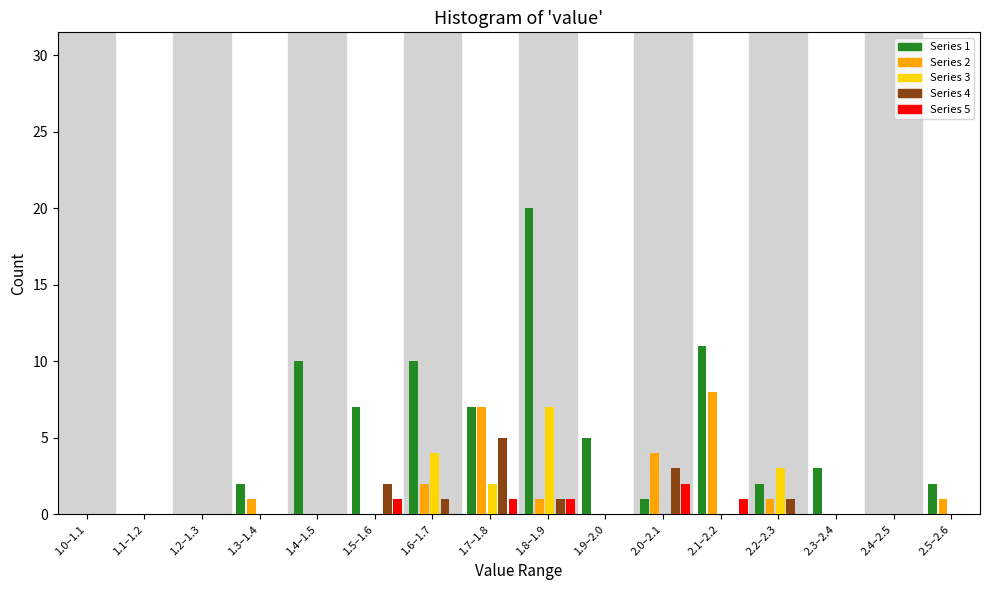

The Series 1 series shows 0 at 1.1–1.2. True or false?

True